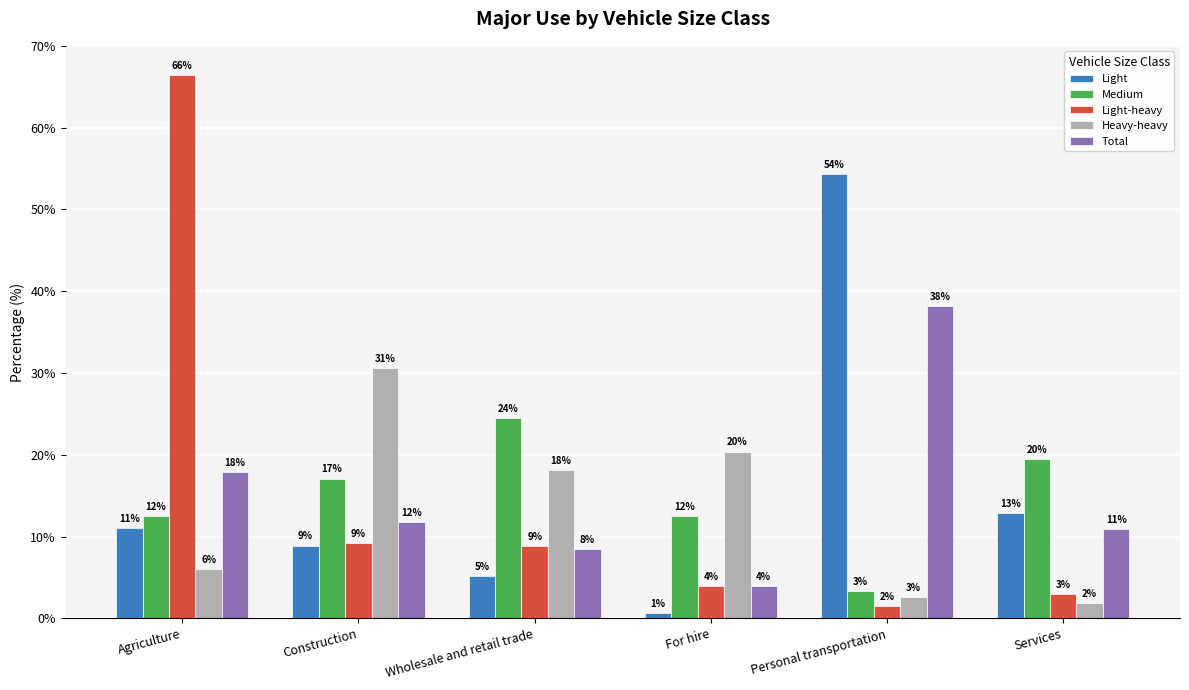

What are all the series names shown in the legend?

Light, Medium, Light-heavy, Heavy-heavy, Total